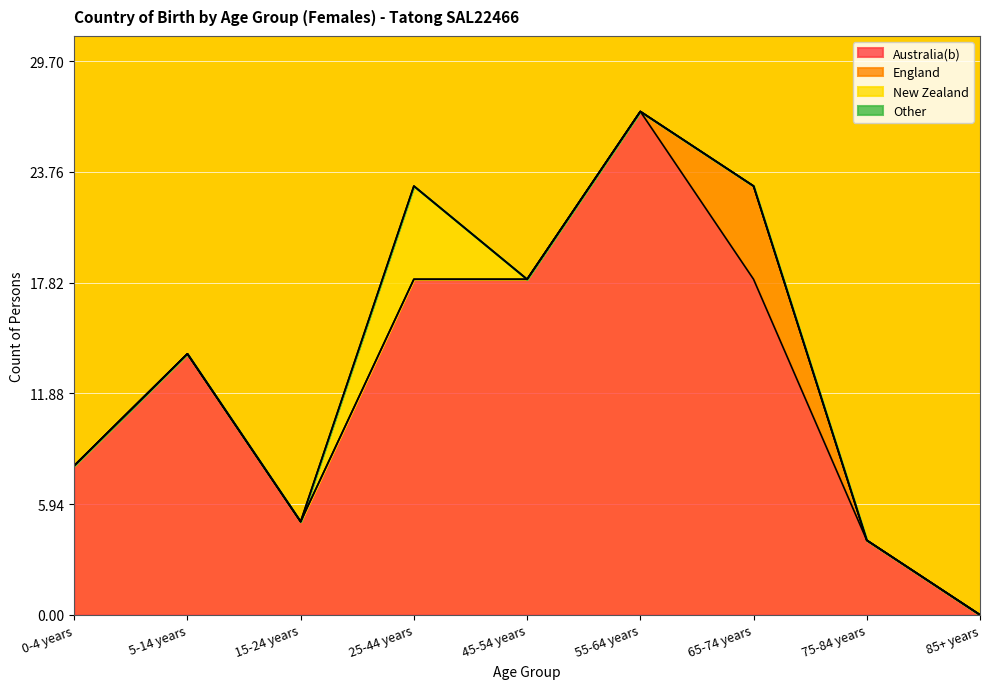

What is the difference between the maximum and minimum values in the England series?

5